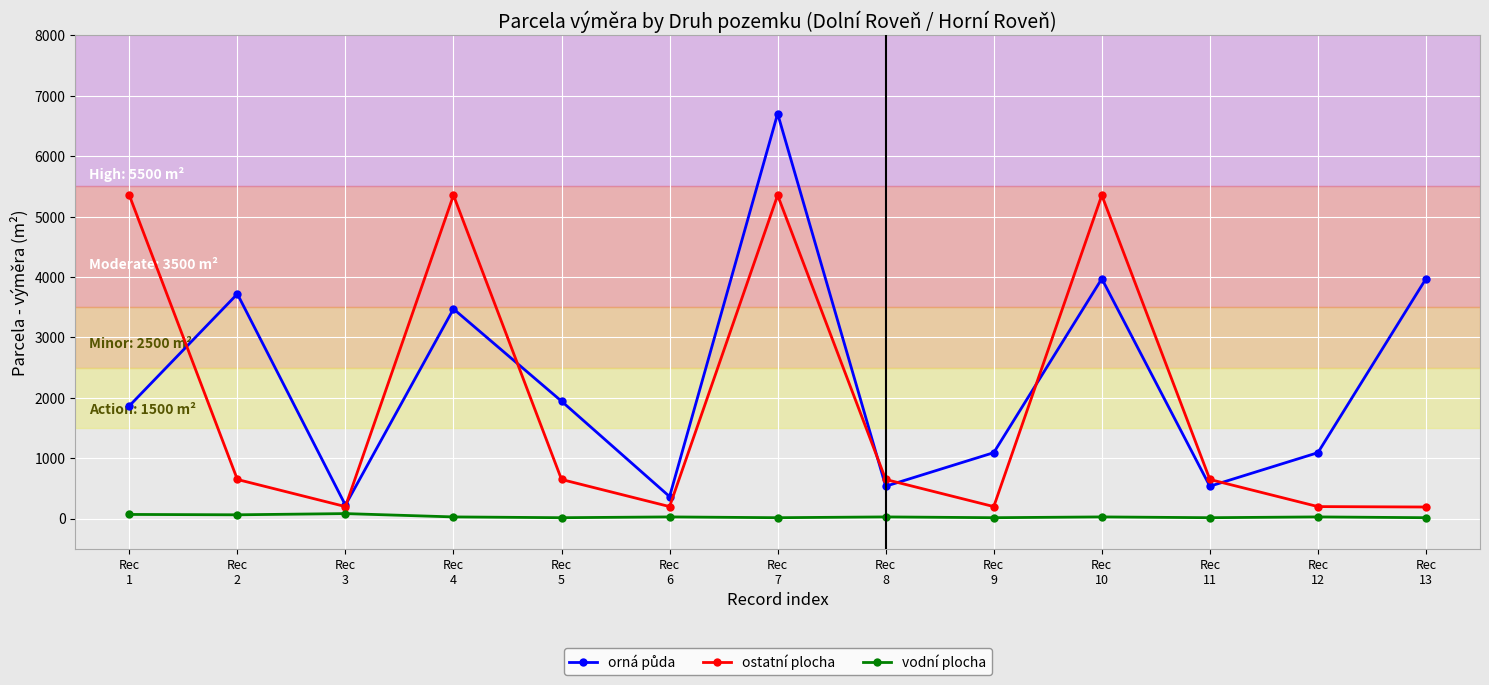

What is the lowest value of the ostatní plocha series?

192